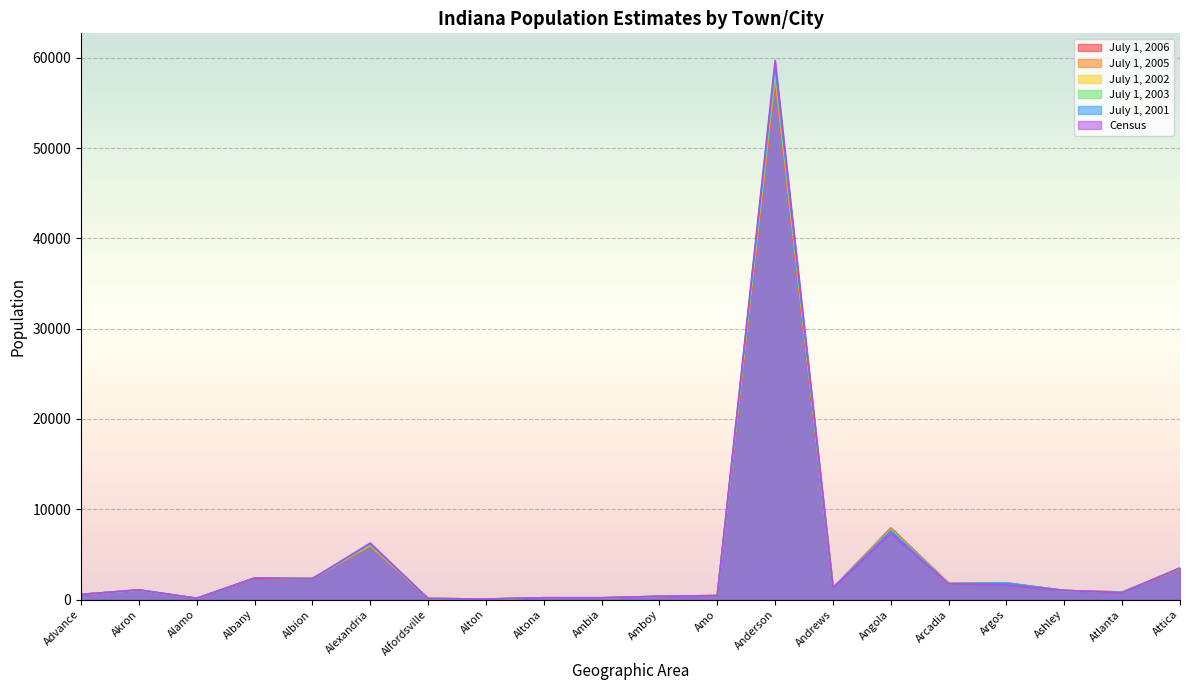

Reading right to left, what are all the values shown in this chart?

July 1, 2006: Attica=3385	Atlanta=838	Ashley=997	Argos=1828	Arcadia=1820	Angola=7922	Andrews=1274	Anderson=57496	Amo=453	Amboy=344	Ambia=186	Altona=195	Alton=55	Alfordsville=116	Alexandria=5888	Albion=2347	Albany=2309	Alamo=137	Akron=1037	Advance=583
July 1, 2005: Attica=3374	Atlanta=823	Ashley=998	Argos=1831	Arcadia=1799	Angola=7869	Andrews=1282	Anderson=57479	Amo=454	Amboy=344	Ambia=186	Altona=195	Alton=55	Alfordsville=117	Alexandria=5901	Albion=2315	Albany=2333	Alamo=138	Akron=1041	Advance=581
July 1, 2002: Attica=3502	Atlanta=789	Ashley=1007	Argos=1822	Arcadia=1764	Angola=7630	Andrews=1308	Anderson=58811	Amo=432	Amboy=358	Ambia=193	Altona=196	Alton=55	Alfordsville=114	Alexandria=6106	Albion=2306	Albany=2397	Alamo=139	Akron=1063	Advance=556
July 1, 2003: Attica=3466	Atlanta=811	Ashley=1006	Argos=1826	Arcadia=1791	Angola=7723	Andrews=1299	Anderson=58313	Amo=439	Amboy=353	Ambia=192	Altona=196	Alton=55	Alfordsville=115	Alexandria=6027	Albion=2300	Albany=2381	Alamo=138	Akron=1046	Advance=561
July 1, 2001: Attica=3505	Atlanta=776	Ashley=1013	Argos=1825	Arcadia=1752	Angola=7600	Andrews=1305	Anderson=59168	Amo=423	Amboy=359	Ambia=195	Altona=197	Alton=54	Alfordsville=113	Alexandria=6175	Albion=2326	Albany=2396	Alamo=139	Akron=1071	Advance=550
Census: Attica=3491	Atlanta=761	Ashley=1010	Argos=1613	Arcadia=1747	Angola=7344	Andrews=1290	Anderson=59734	Amo=414	Amboy=360	Ambia=197	Altona=198	Alton=53	Alfordsville=112	Alexandria=6260	Albion=2284	Albany=2368	Alamo=137	Akron=1076	Advance=562